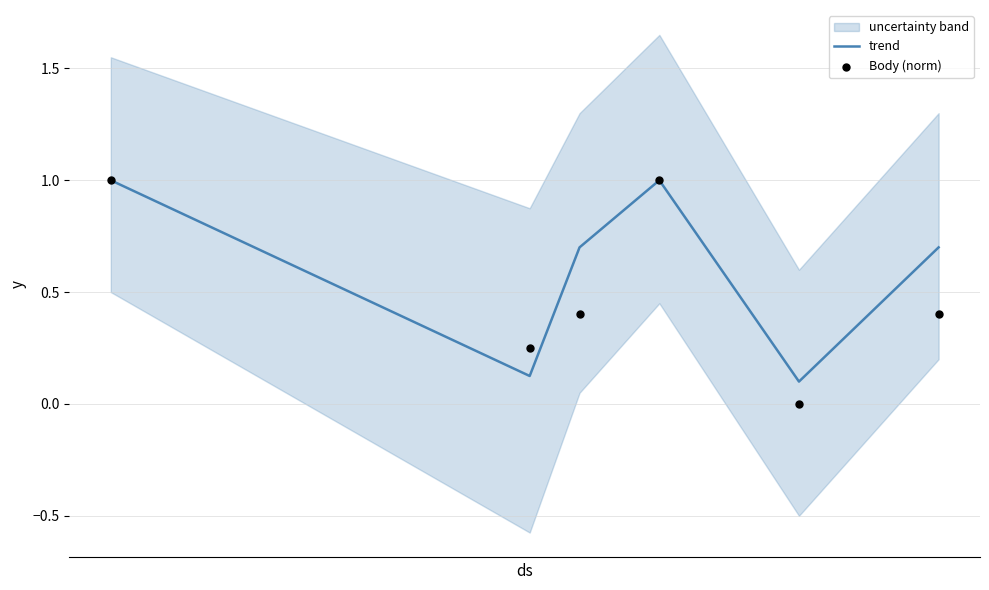

Which series reaches the minimum Y coordinate?

Body (norm)